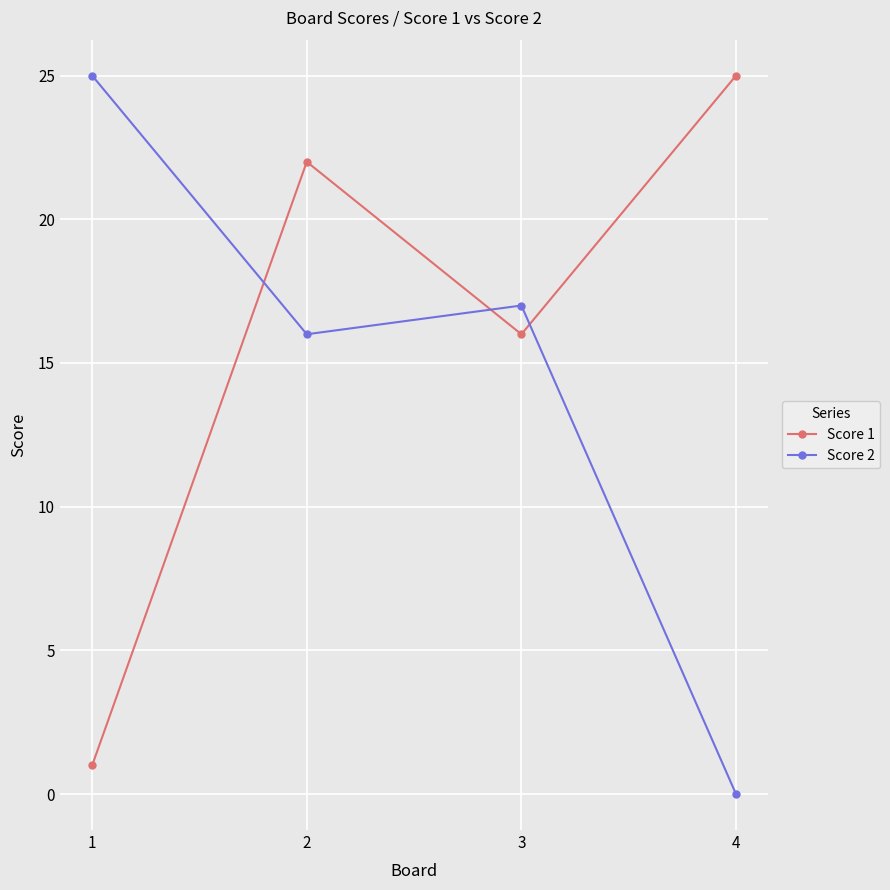

At how many categories does at least one series exceed 12?

4